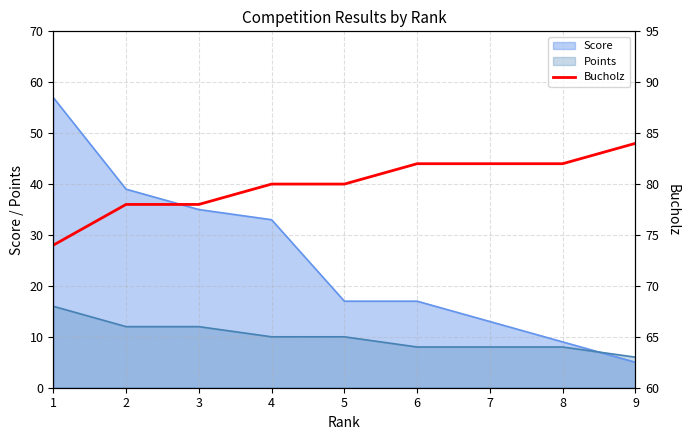

Which series ends up on top after the final intersection of Score and Points?

Points